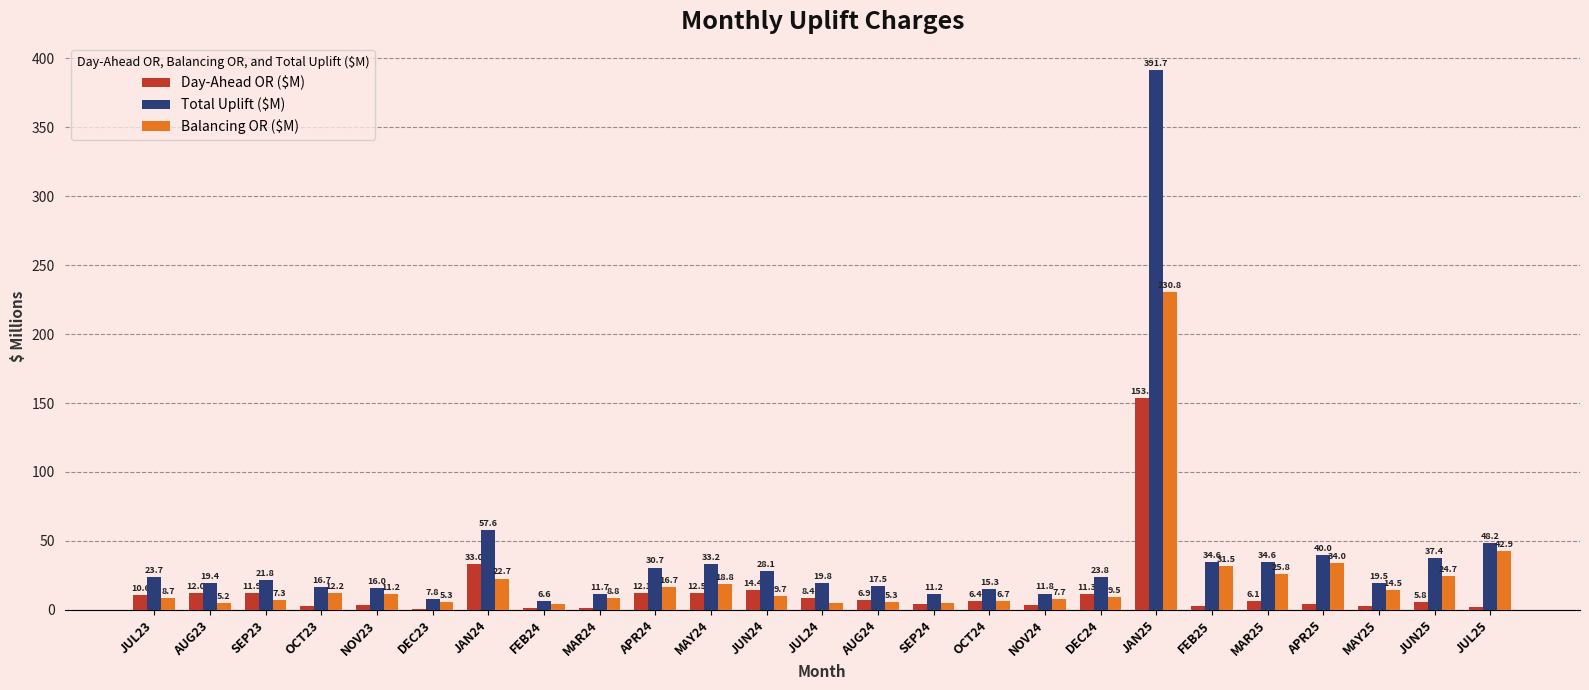

Which series has the largest total across all categories?

Total Uplift ($M)